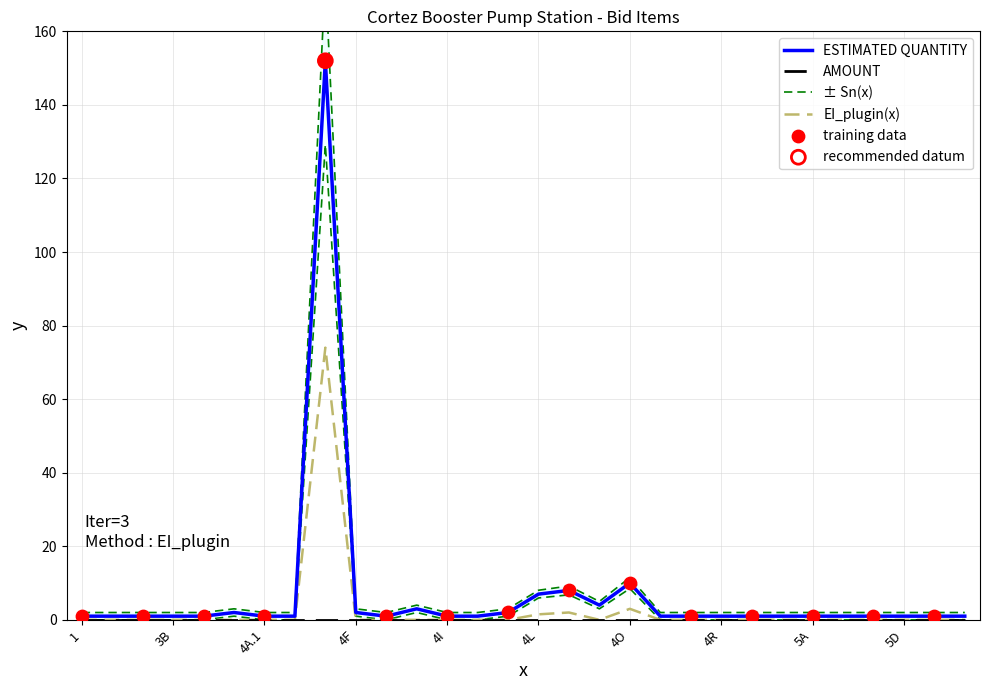

Approximately how many times larger is the value at 4T compared to 4A?

1.0